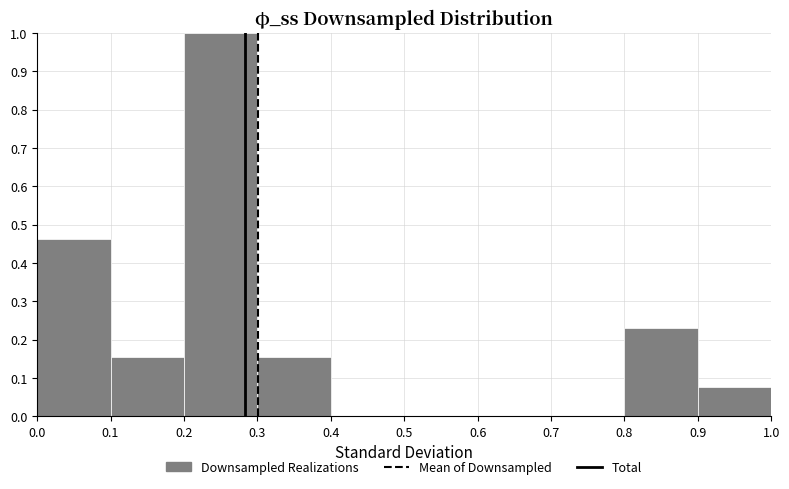

Over which range of the x-axis is the bar tallest?

0.2 to 0.3